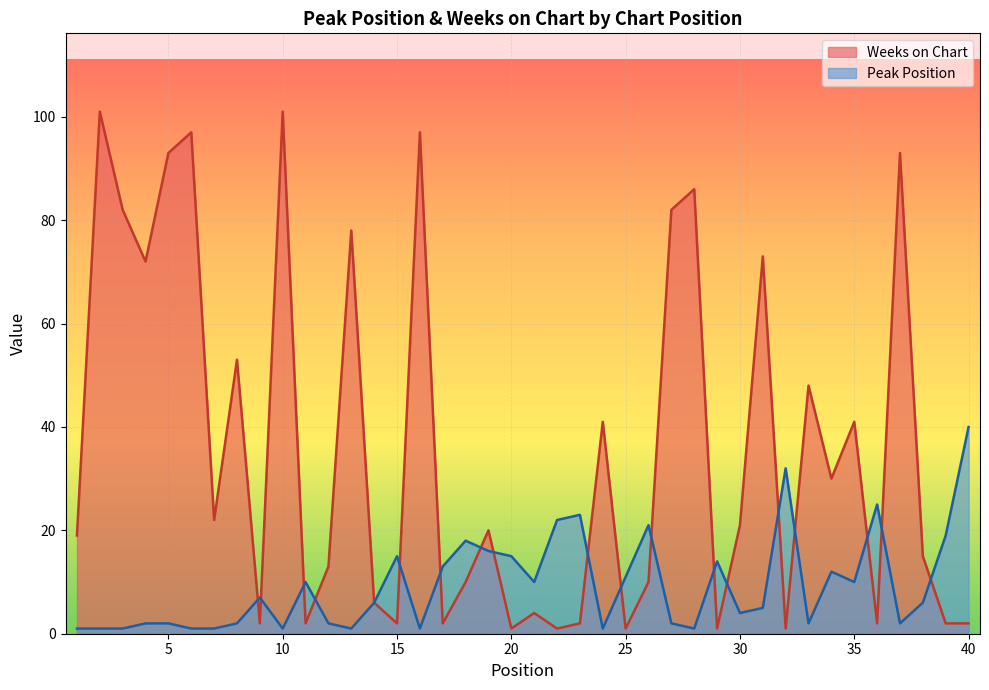

Which series changed the most between 18 and 39?

Weeks on Chart